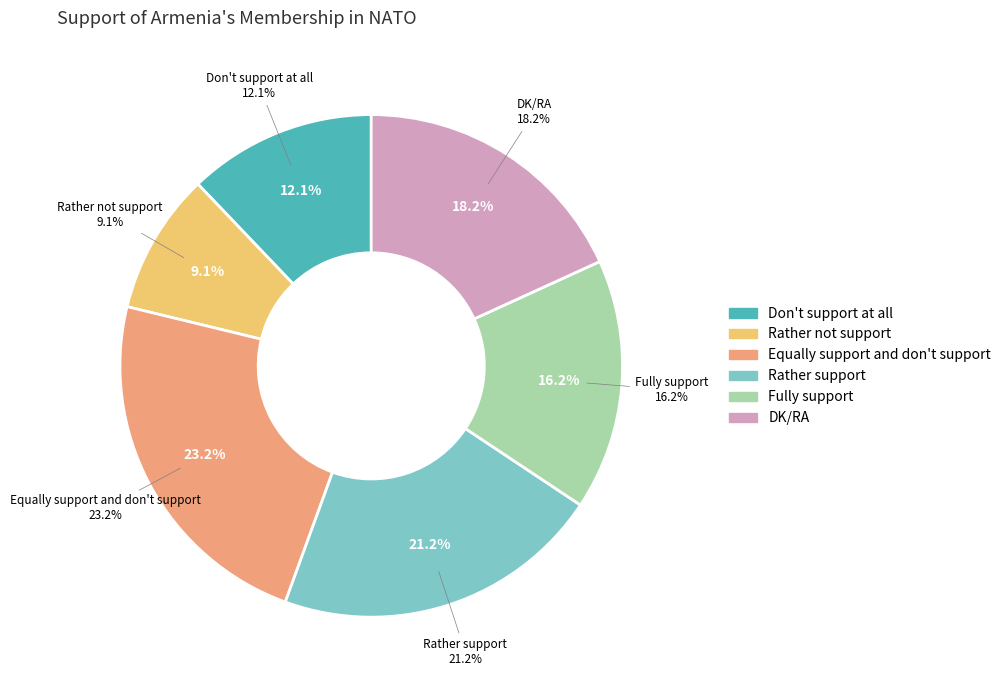

What percentage is NOT represented by Fully support?

83.8%